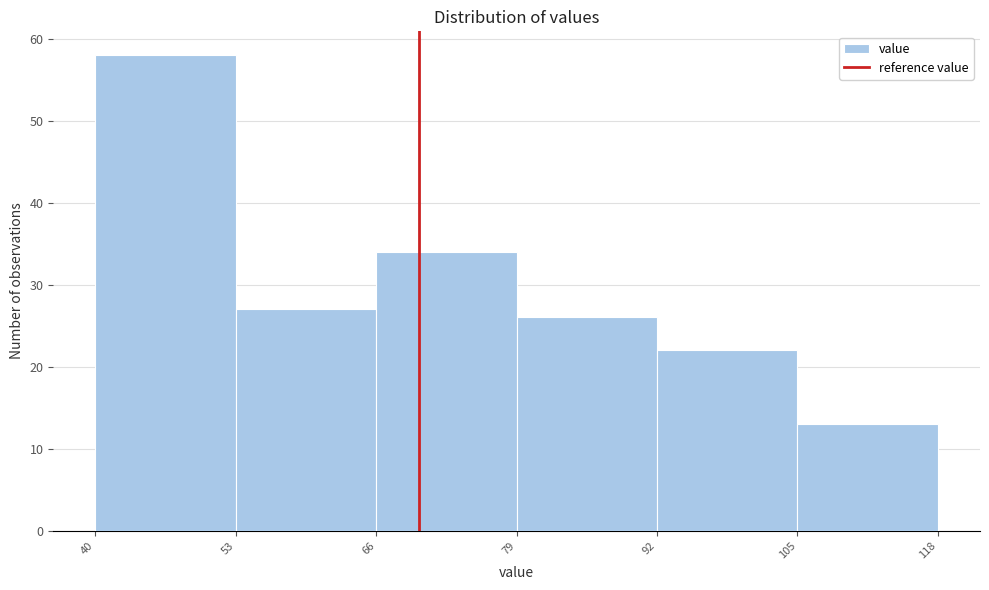

Which range on the x-axis has the tallest bar?

40 to 53